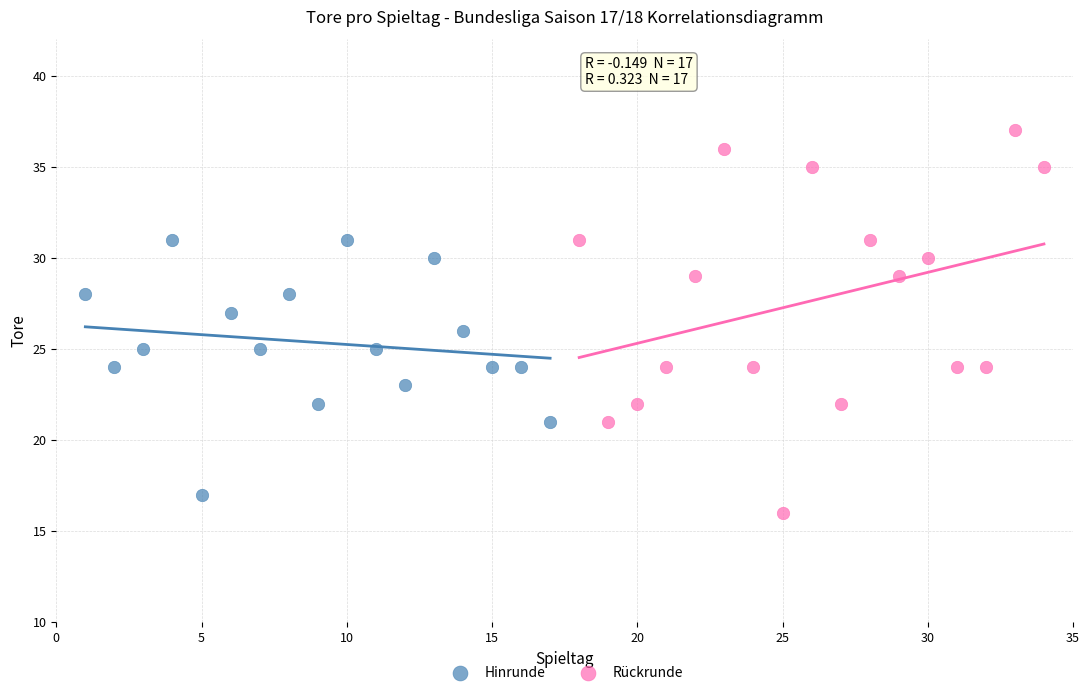

Which series reaches the maximum Y coordinate?

Rückrunde